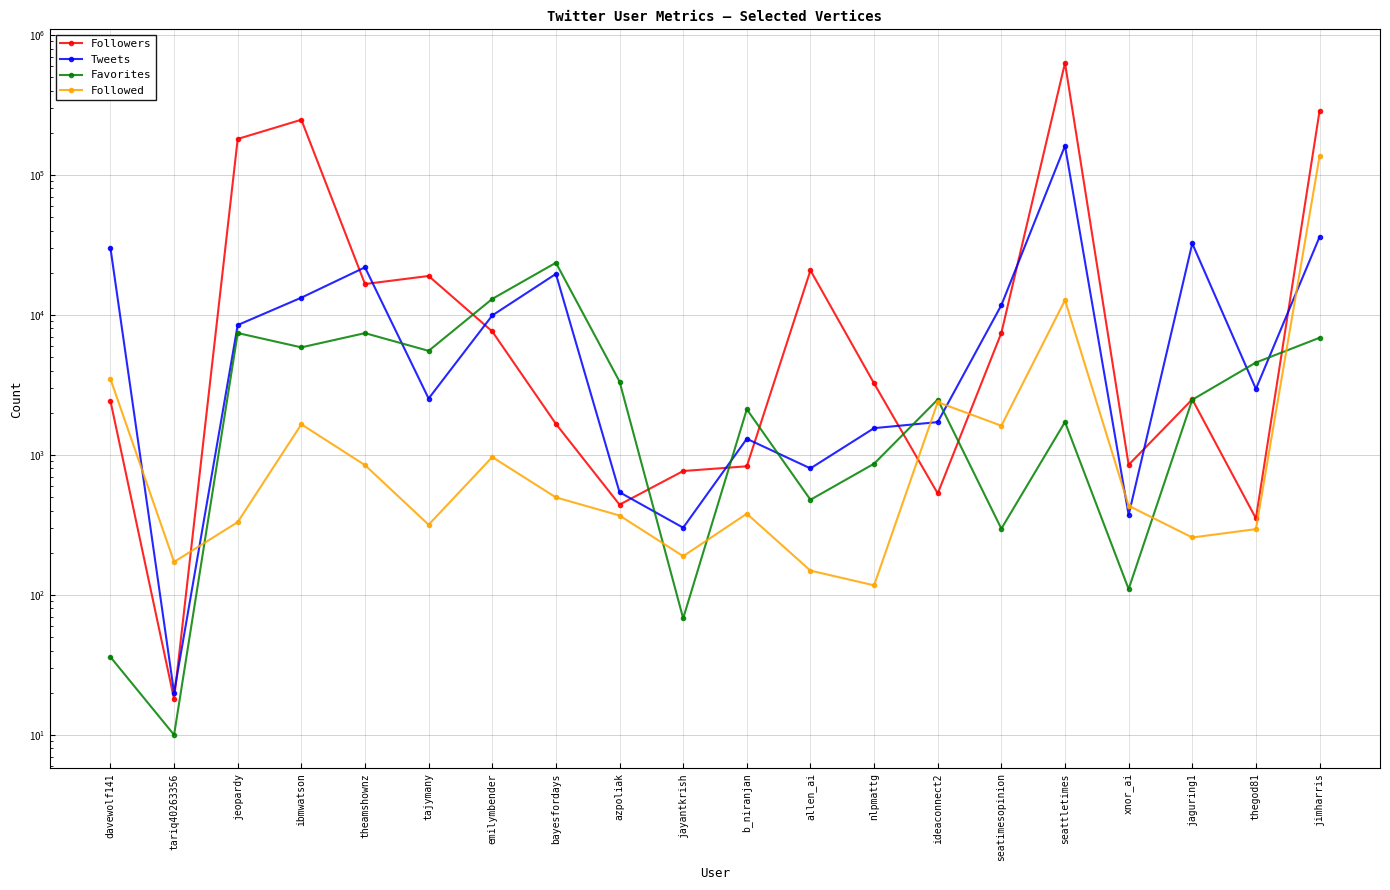

What is the sum of all Followed values?

163029